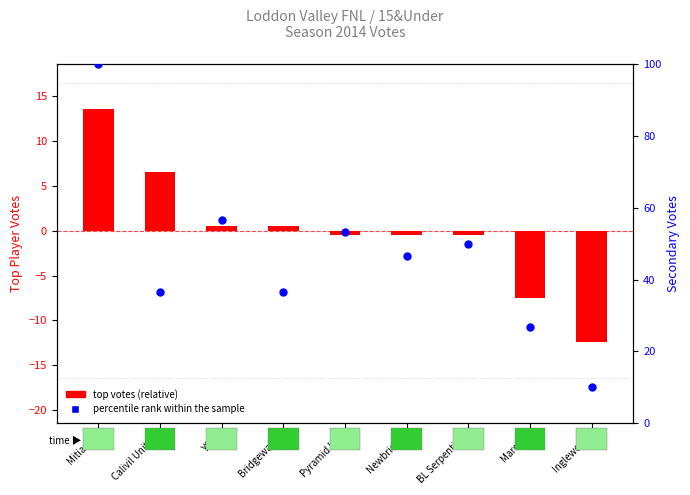

What are all the series names shown in the legend?

top votes (relative), percentile rank within the sample